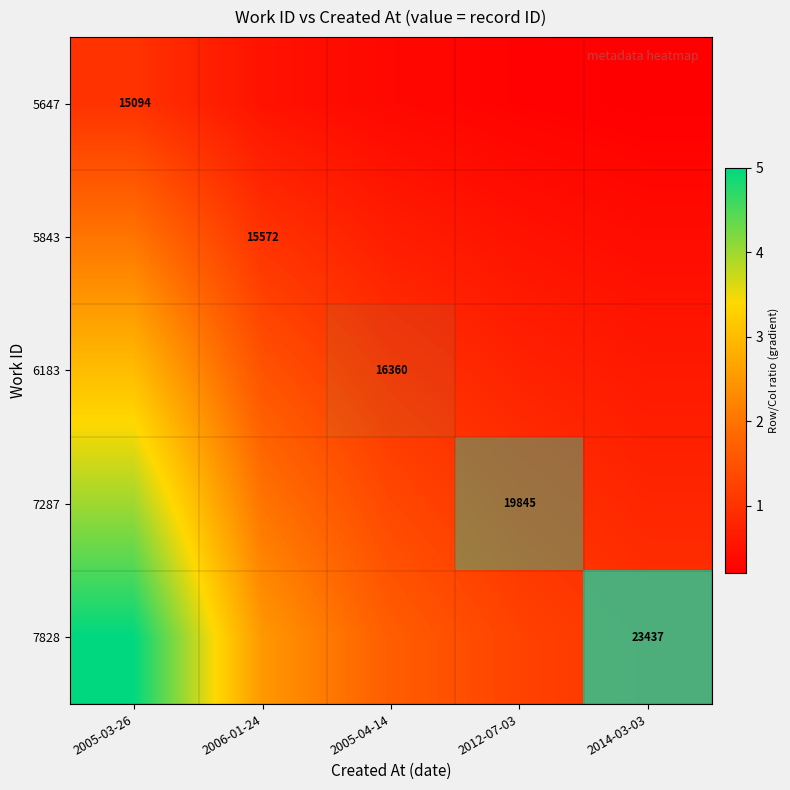

How many data points does each series have?

5